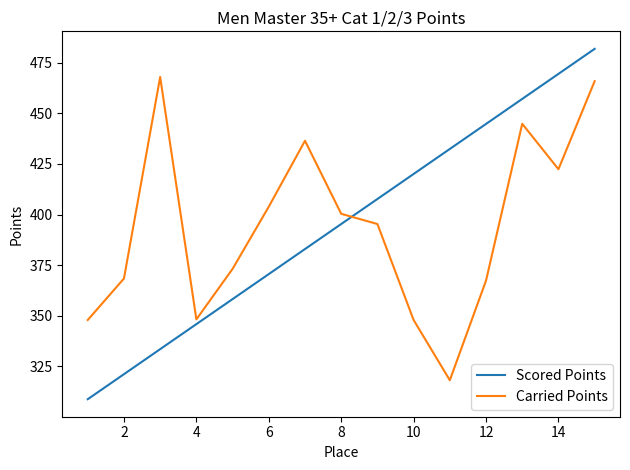

Which series has the widest spread of values?

Scored Points